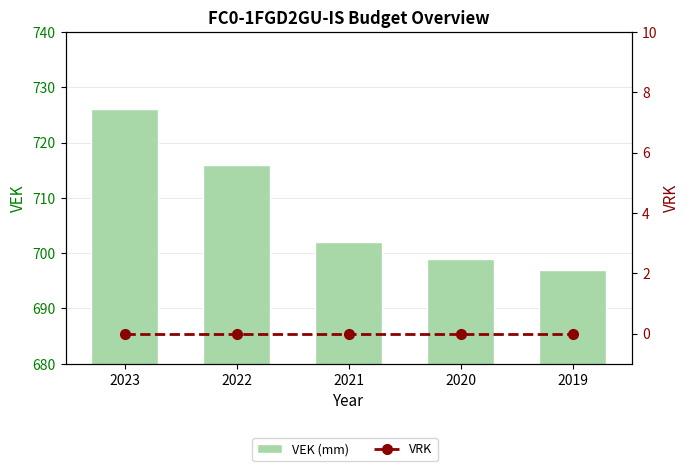

Which label corresponds to the smallest value in the chart?

2023